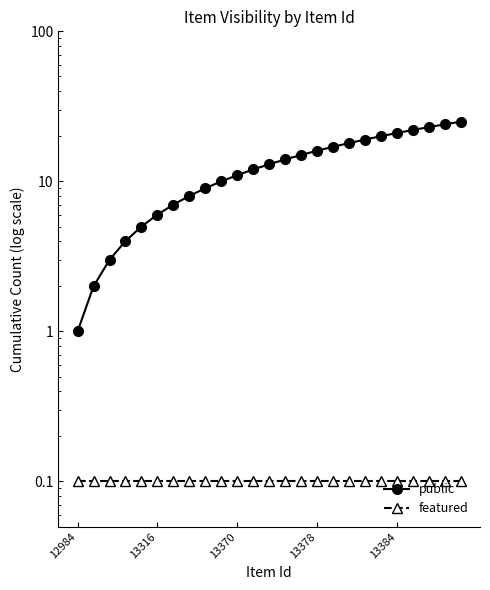

At 23, list the series in order from largest to smallest.

public, featured